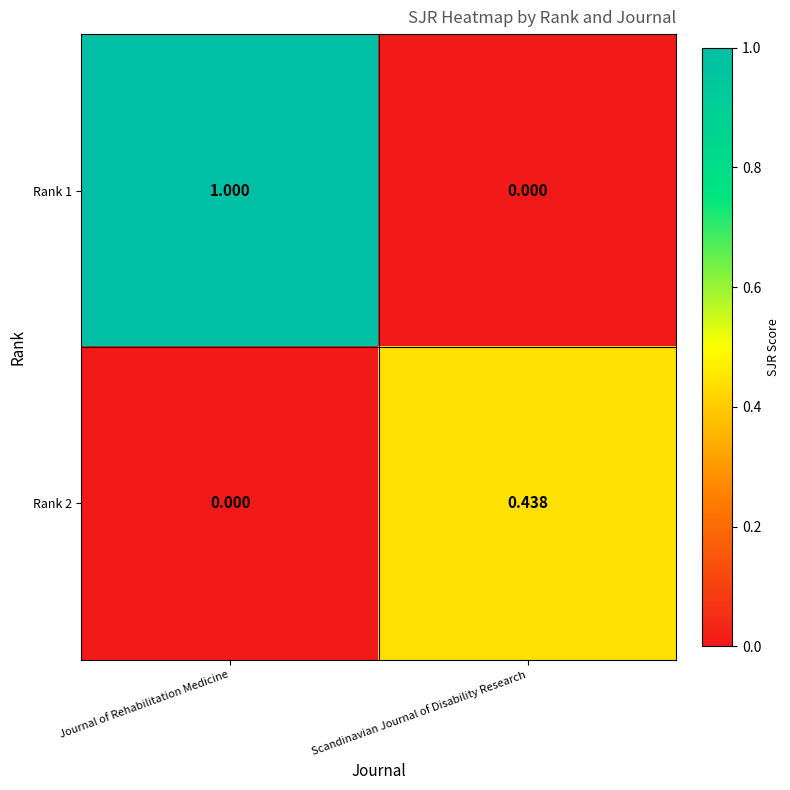

Which series has the largest range (max minus min)?

Rank 1